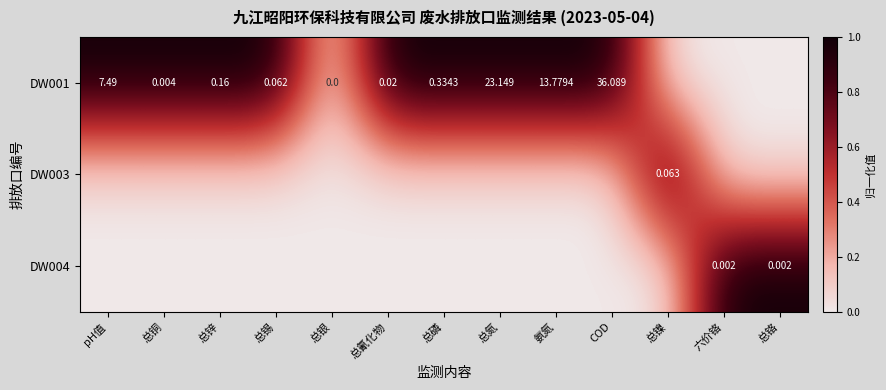

At which label is DW001 closest to 0?

总银